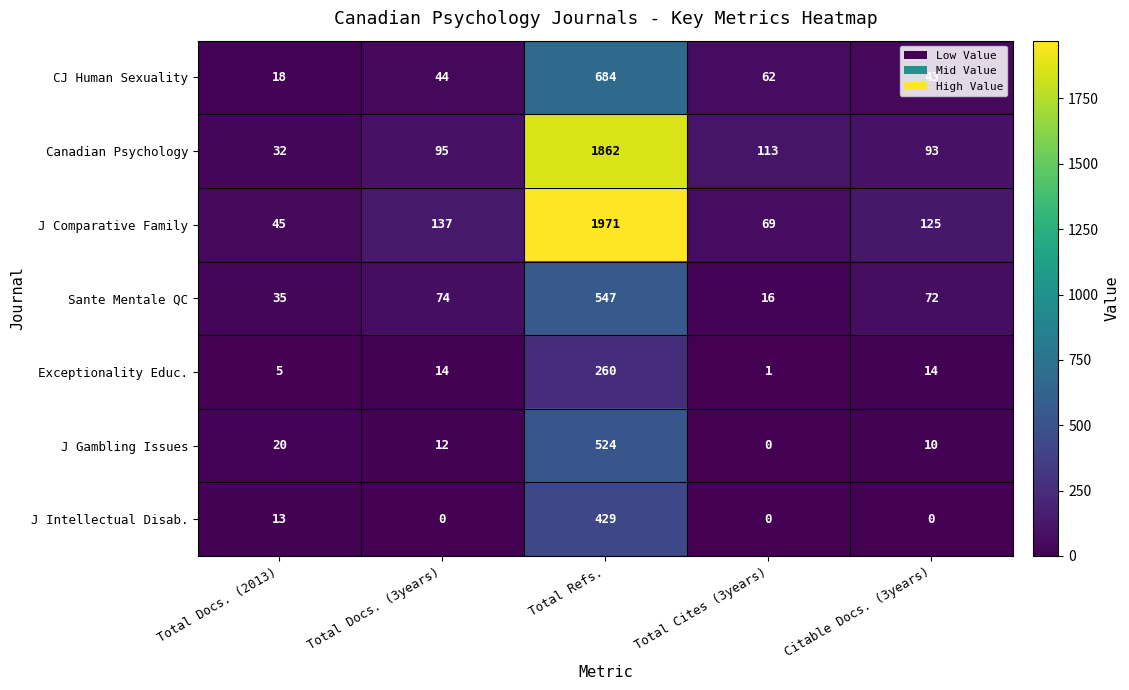

Is the value of J Intellectual Disab. at Total Refs. greater than the value of Sante Mentale QC at Citable Docs. (3years)?

Yes